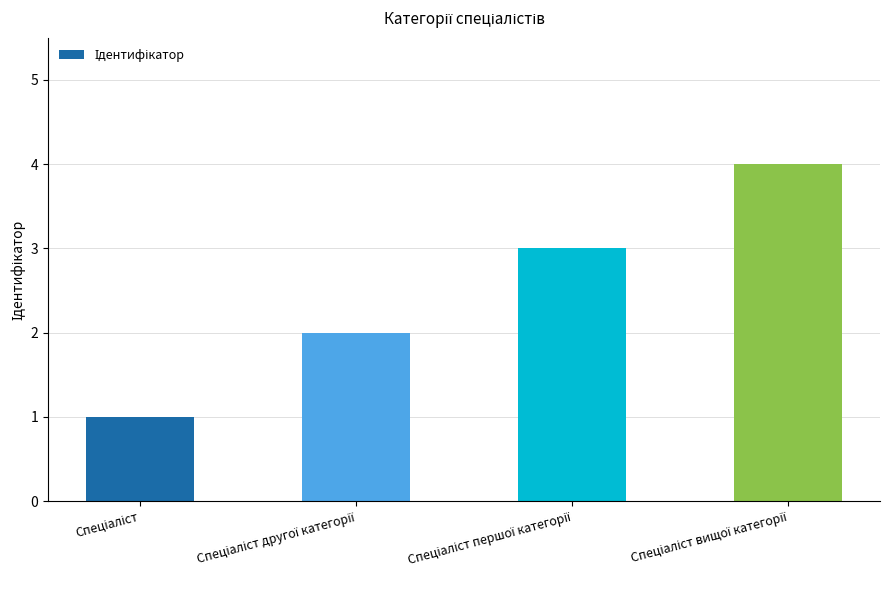

What is the greatest value displayed?

4